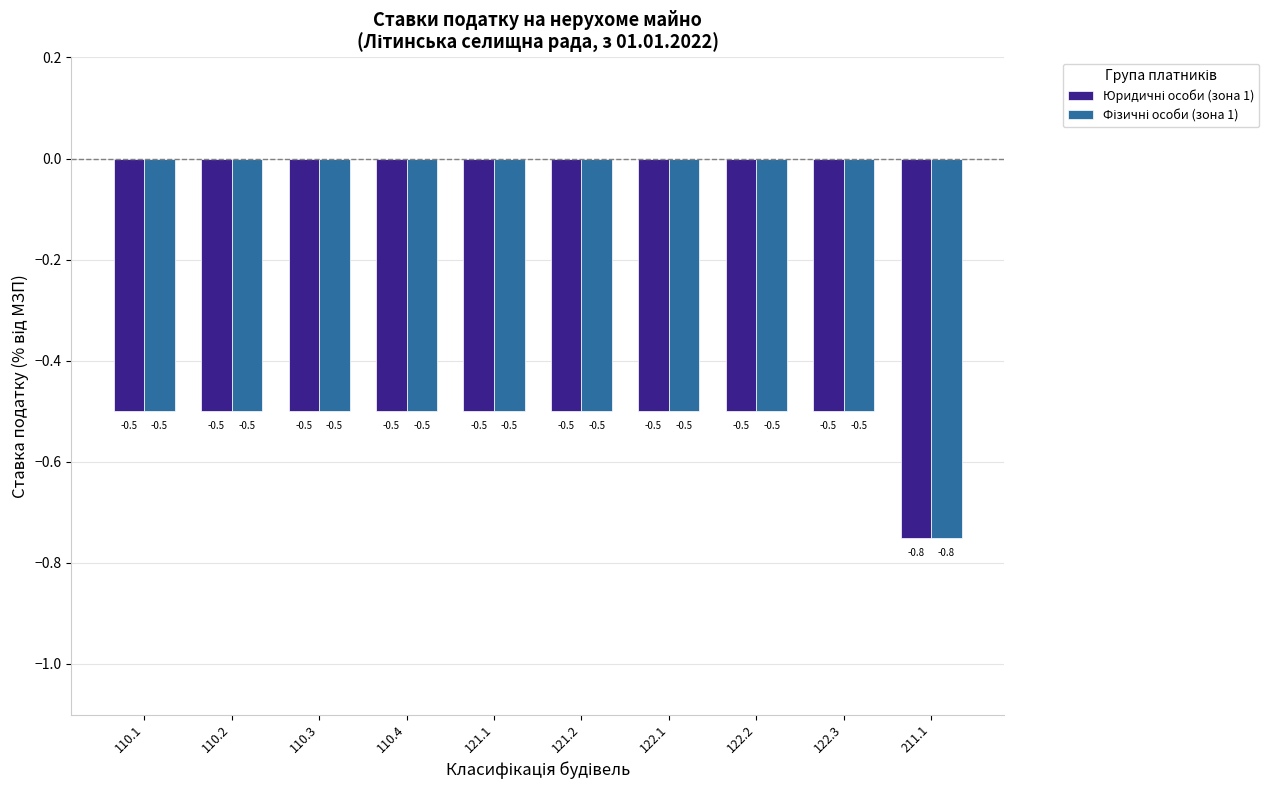

Does the chart contain stacked bars?

No